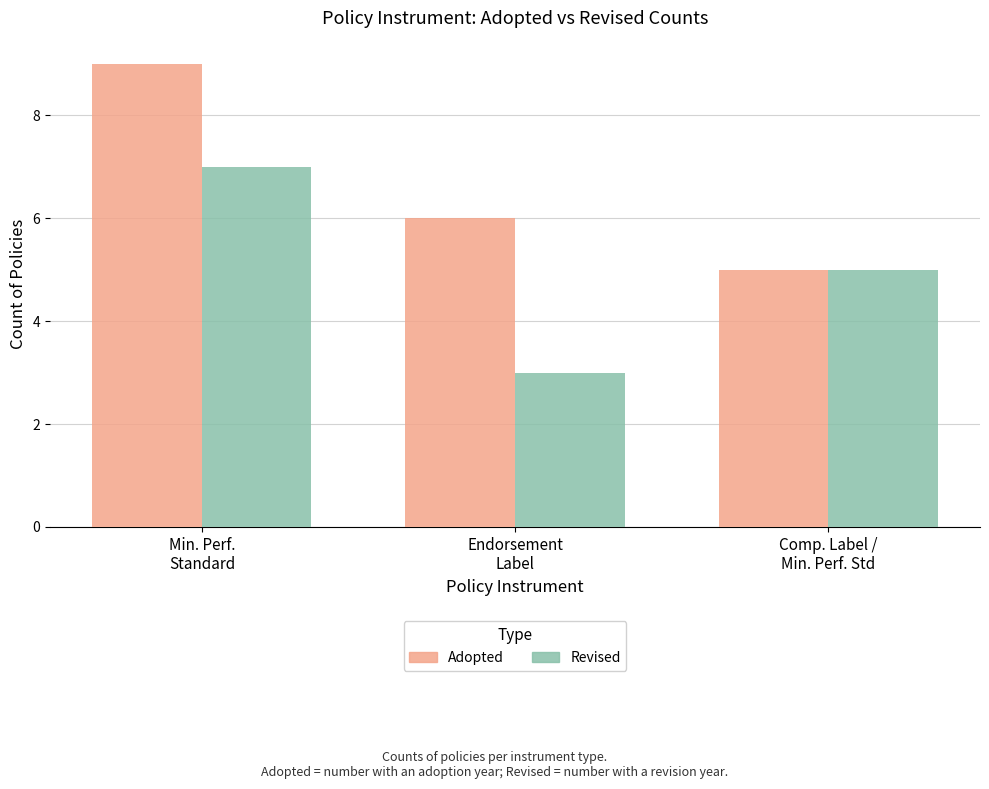

What is the sum of the Revised values at Endorsement
Label and Comp. Label /
Min. Perf. Std?

8